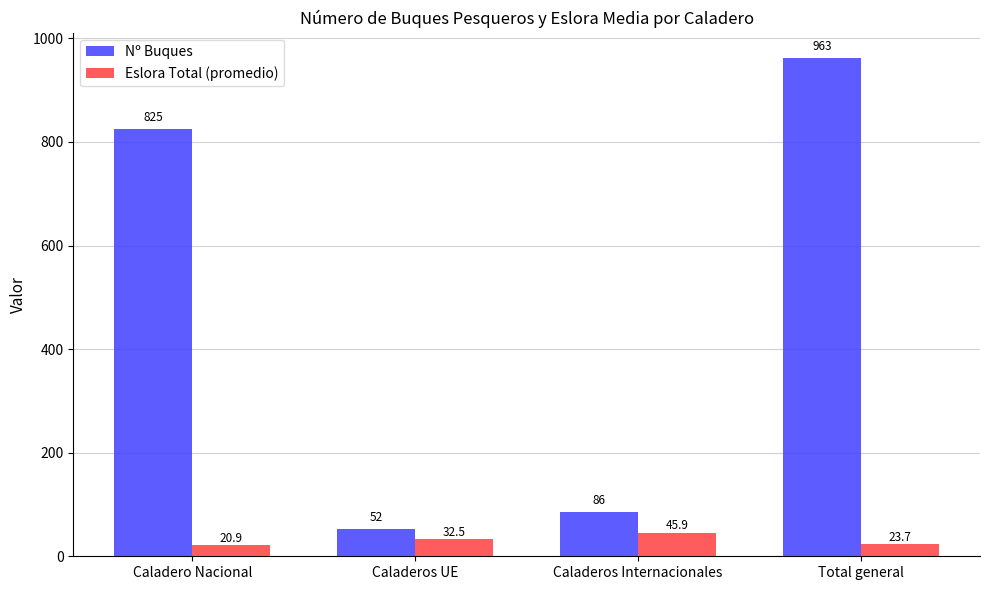

What is the label of the 1st bar from the right?

Total general